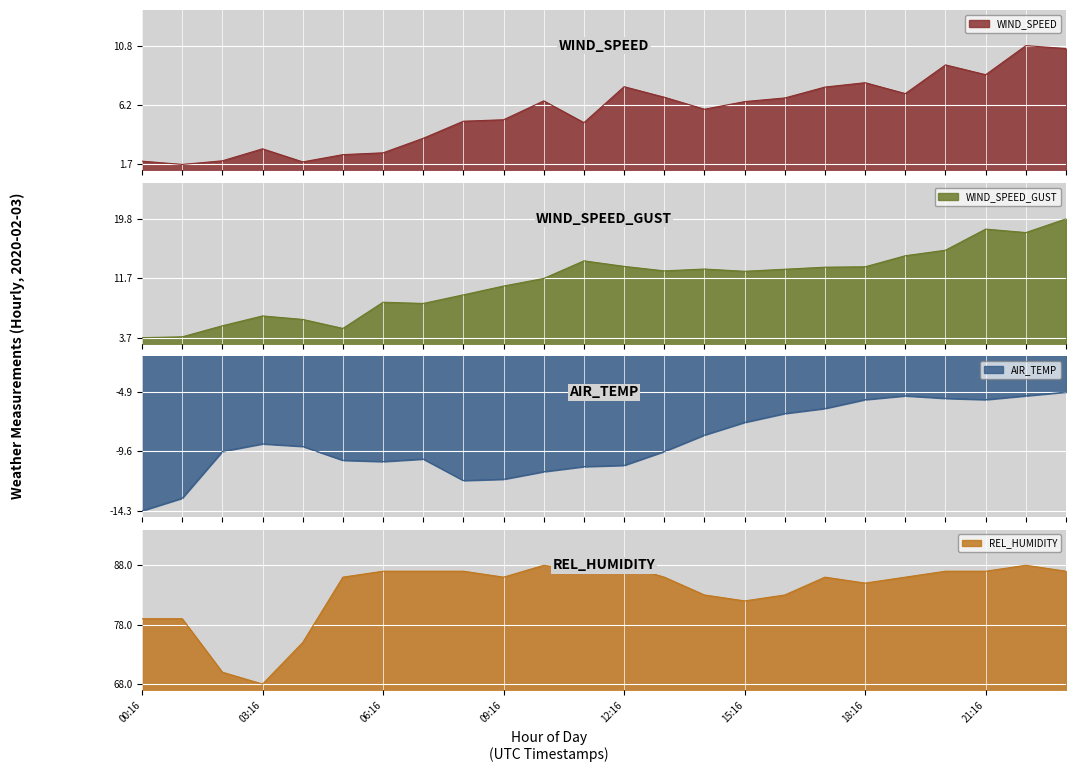

What is the average value of the WIND_SPEED_GUST series?

11.3